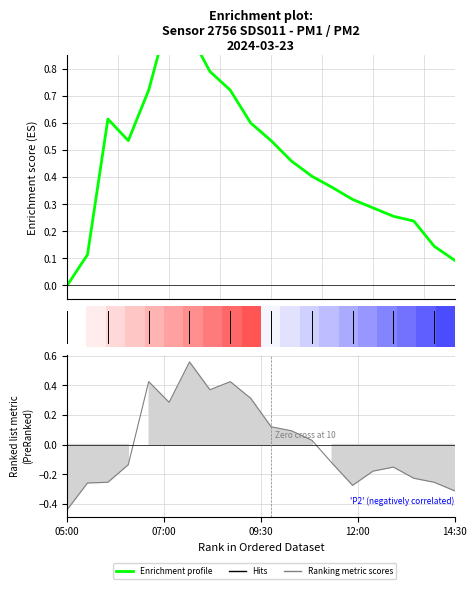

Count the number of values greater than 0.

19